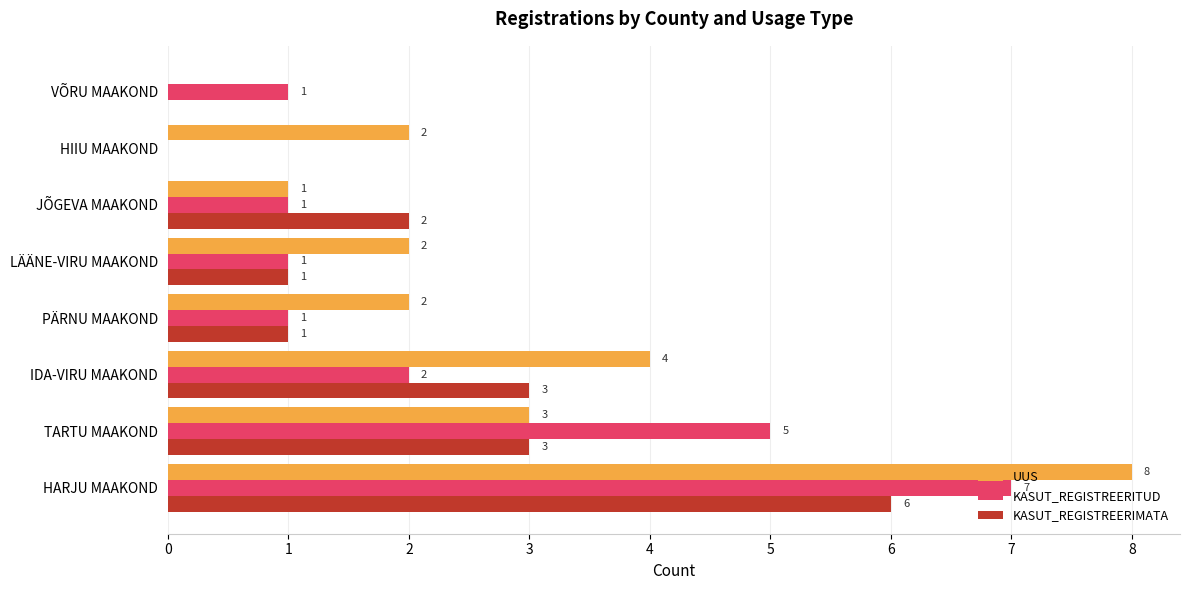

What is the average value of the KASUT_REGISTREERIMATA series?

2